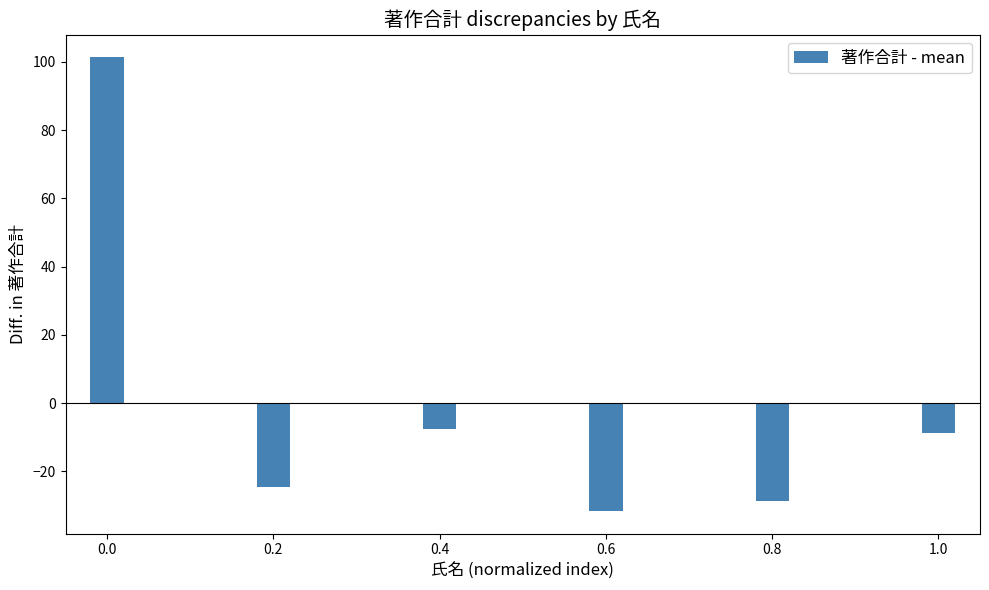

What is the difference between the values at 1.0 and 0.0?

110.0